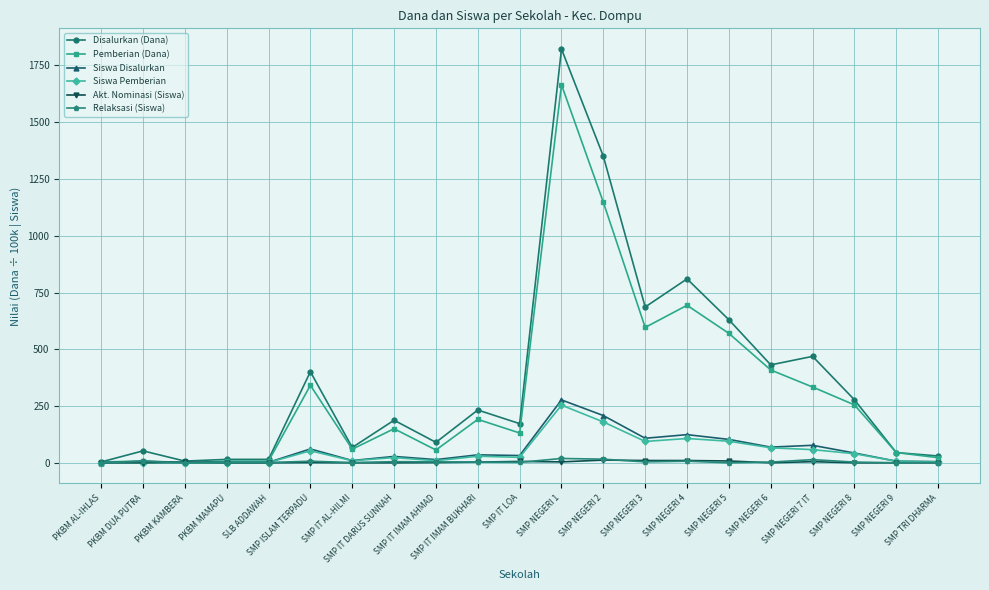

What is the maximum value for Pemberian (Dana)?

1665.0